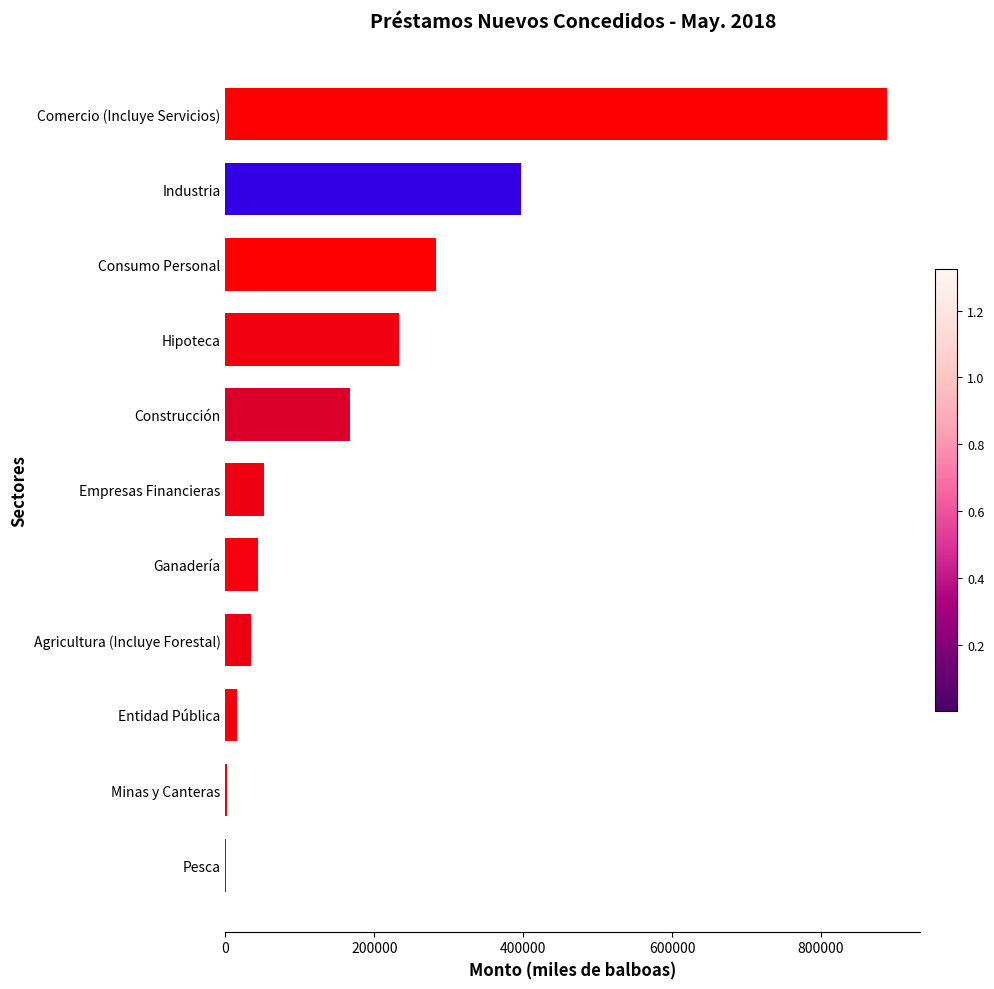

Are the bars horizontal?

Yes